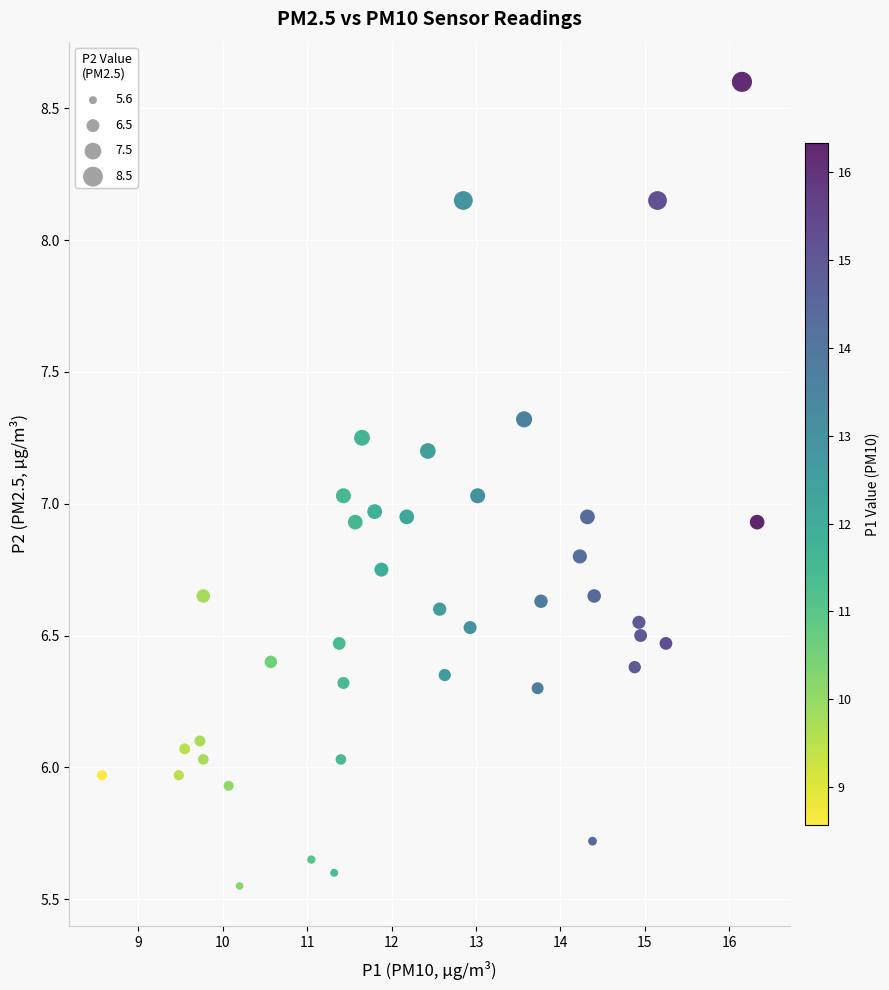

What is the range of X values (max minus min)?

7.8